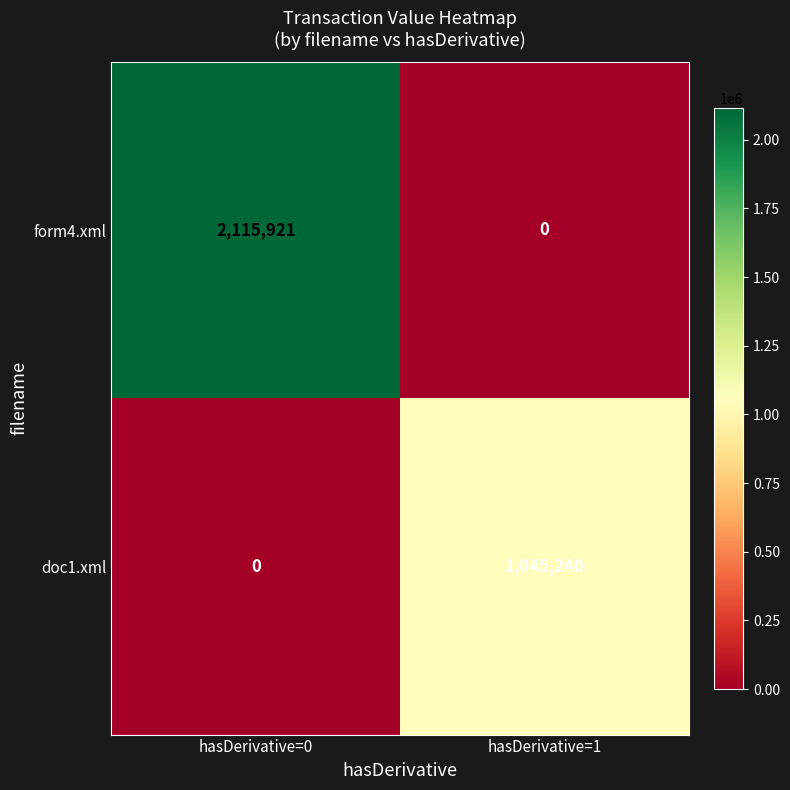

Which series has the largest range (max minus min)?

form4.xml